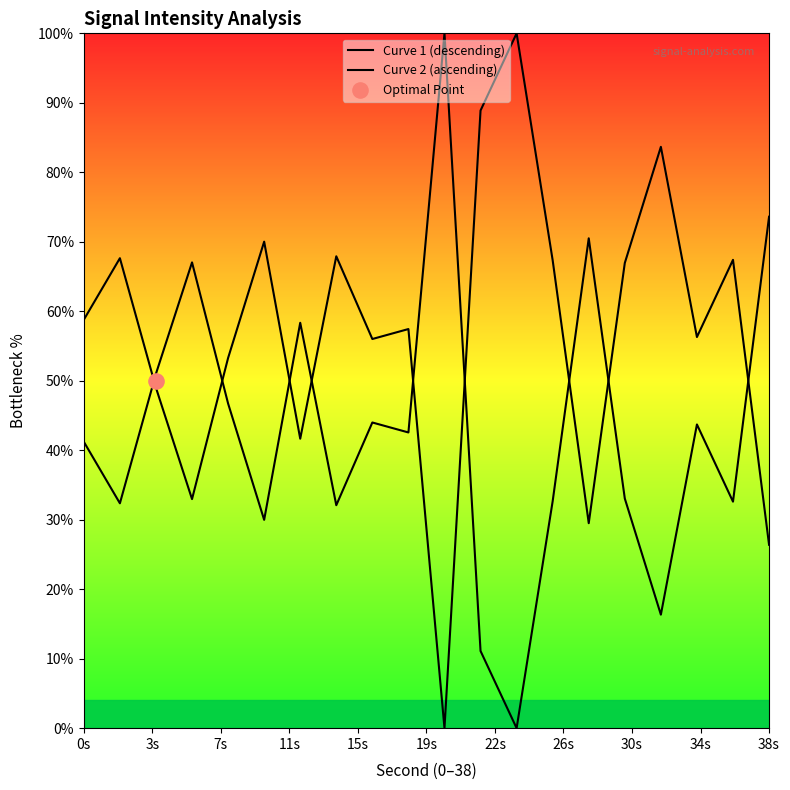

At how many categories does at least one series exceed 86?

3